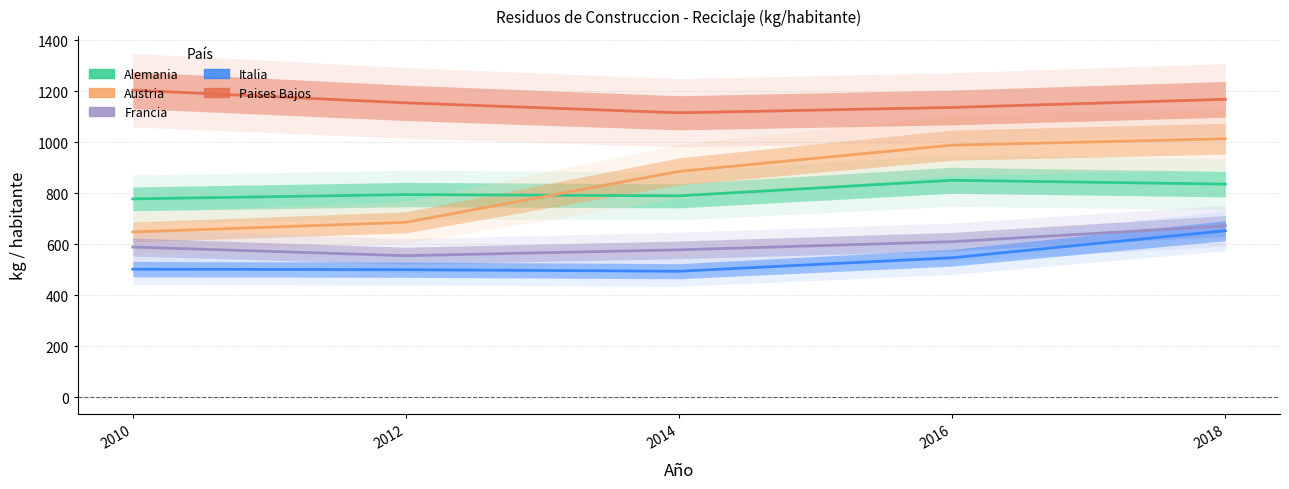

At 2016, list the series in order from smallest to largest.

Italia, Francia, Alemania, Austria, Paises Bajos